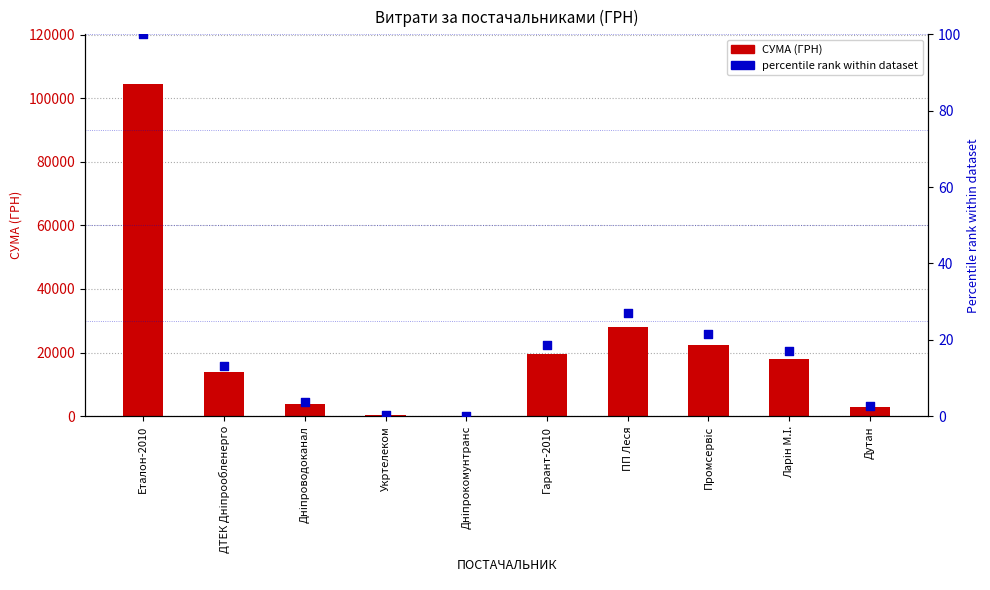

What is the total value across all series at Ларін М.І.?

17934.6